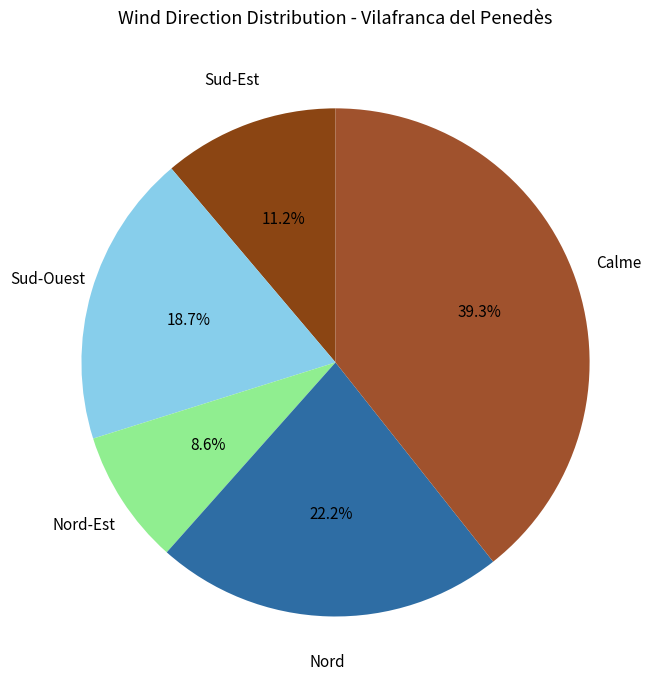

How many segments does this pie chart have?

5